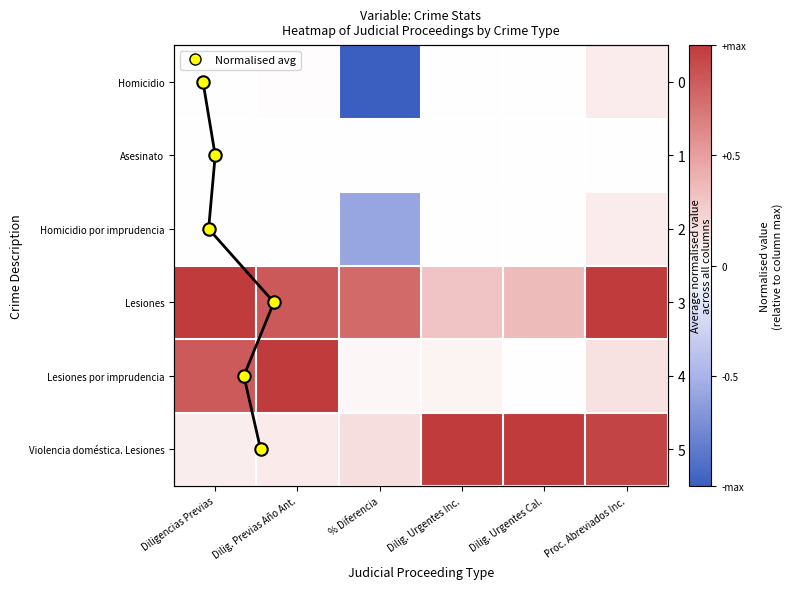

What is the difference between the maximum and minimum values in the Homicidio series?

1.1